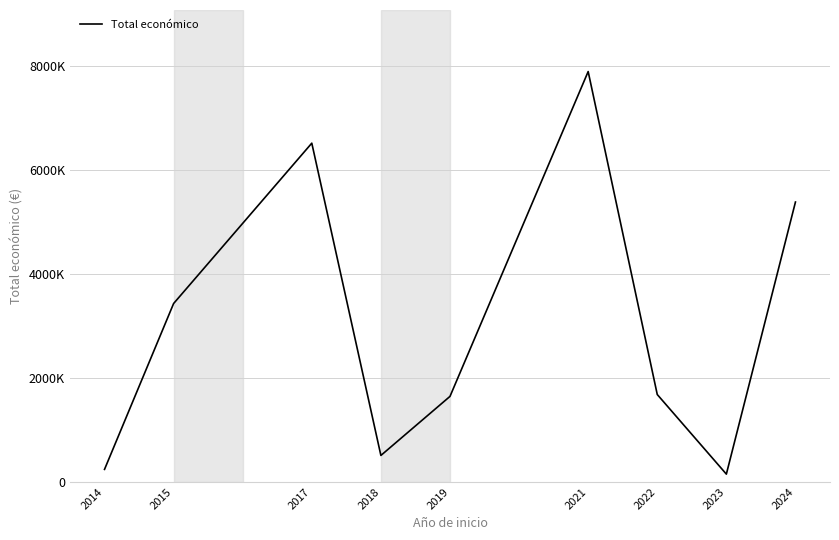

The chart shows a value of 241035 at 2014. True or false?

True